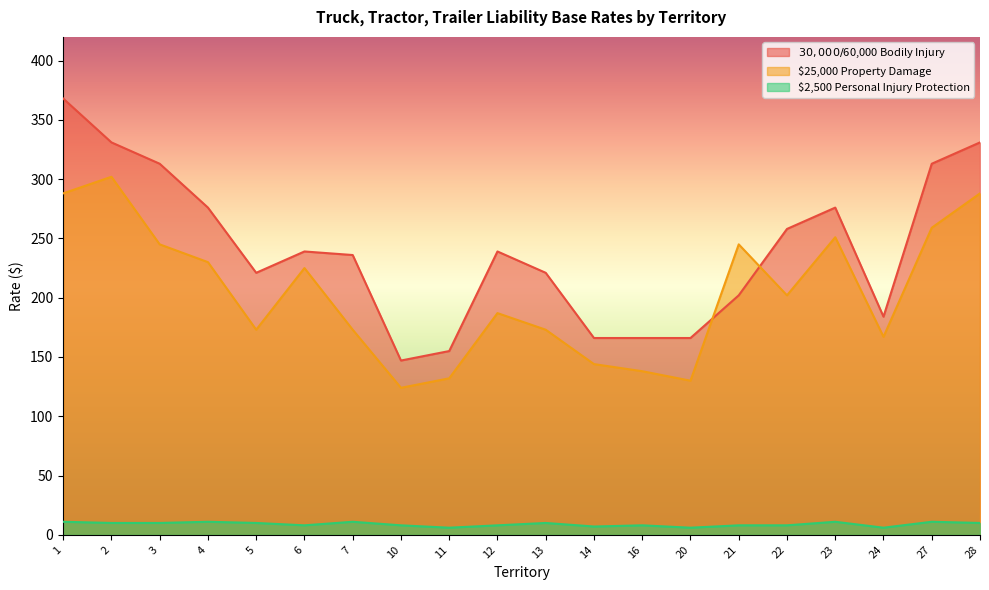

What is the spread (max minus min) of values at 4?

265